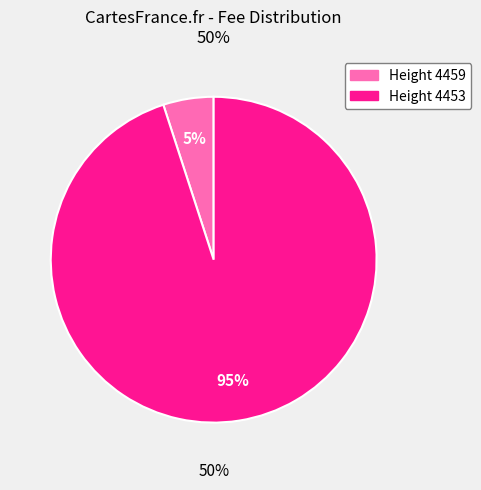

Is it true that 4459 is 5% of the pie?

True